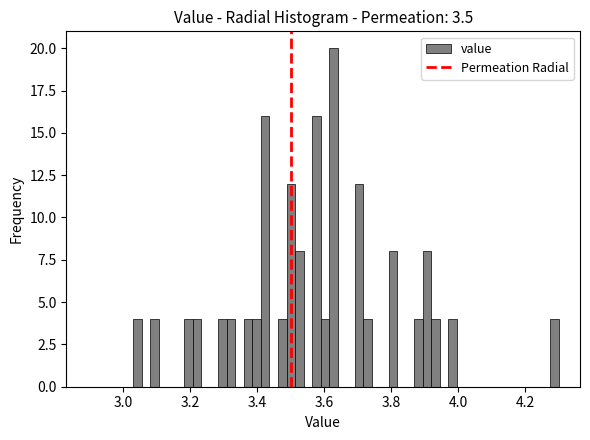

Read against the x-axis, roughly where is the centre of the tallest bar?

3.62